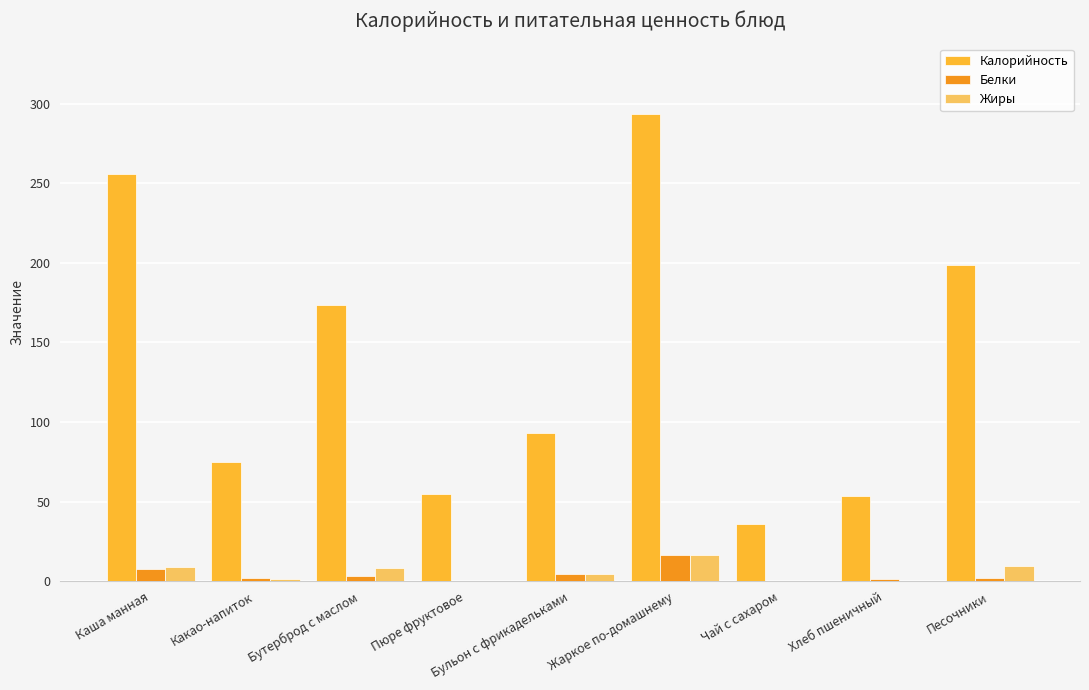

True or false: Жиры has a value of 27.3 at Жаркое по-домашнему.

False